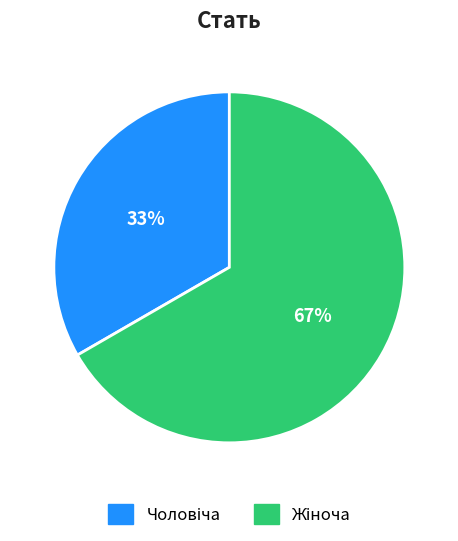

To the nearest percent, what is the average slice percentage?

50%